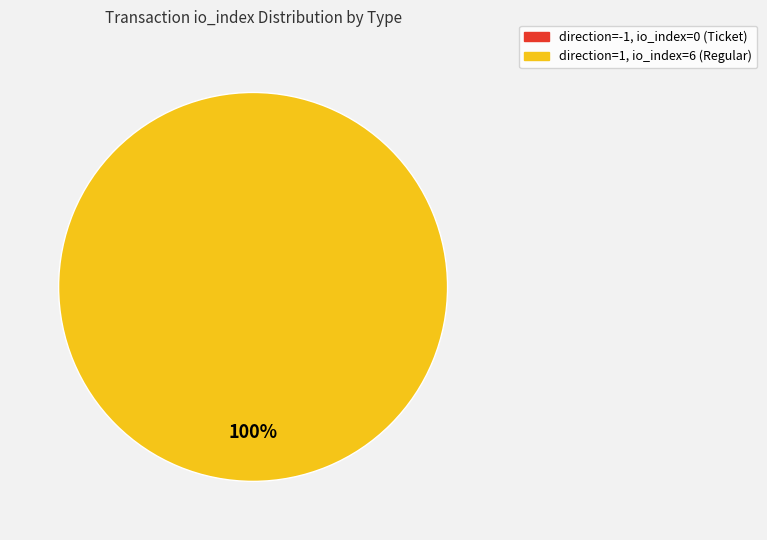

What portion of the pie excludes direction=-1 (Ticket)?

100.0%